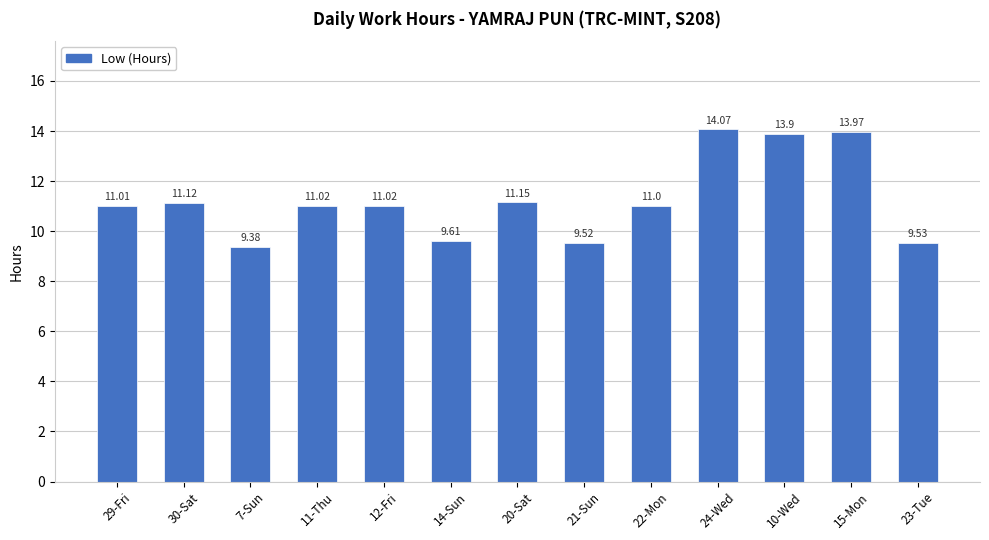

What is the sum of all values?

146.3